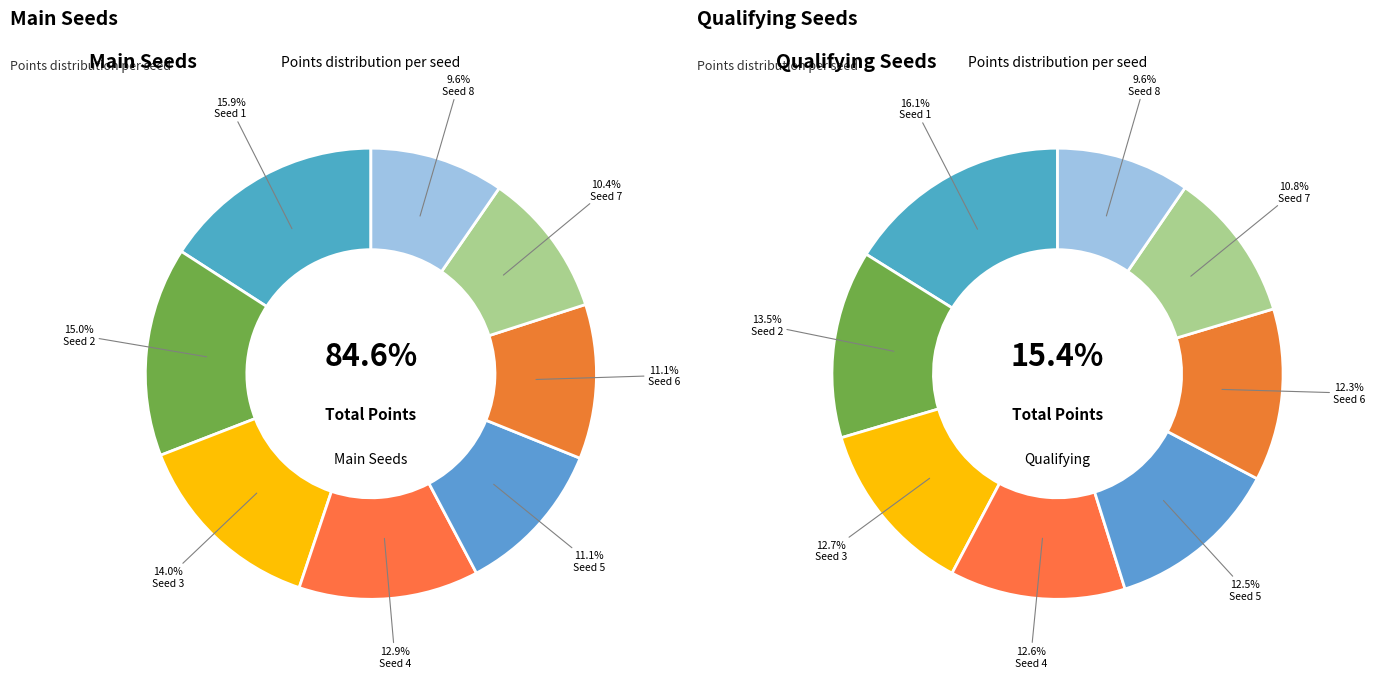

Rank the series by their maximum value, from highest to lowest.

Main, Qualifying